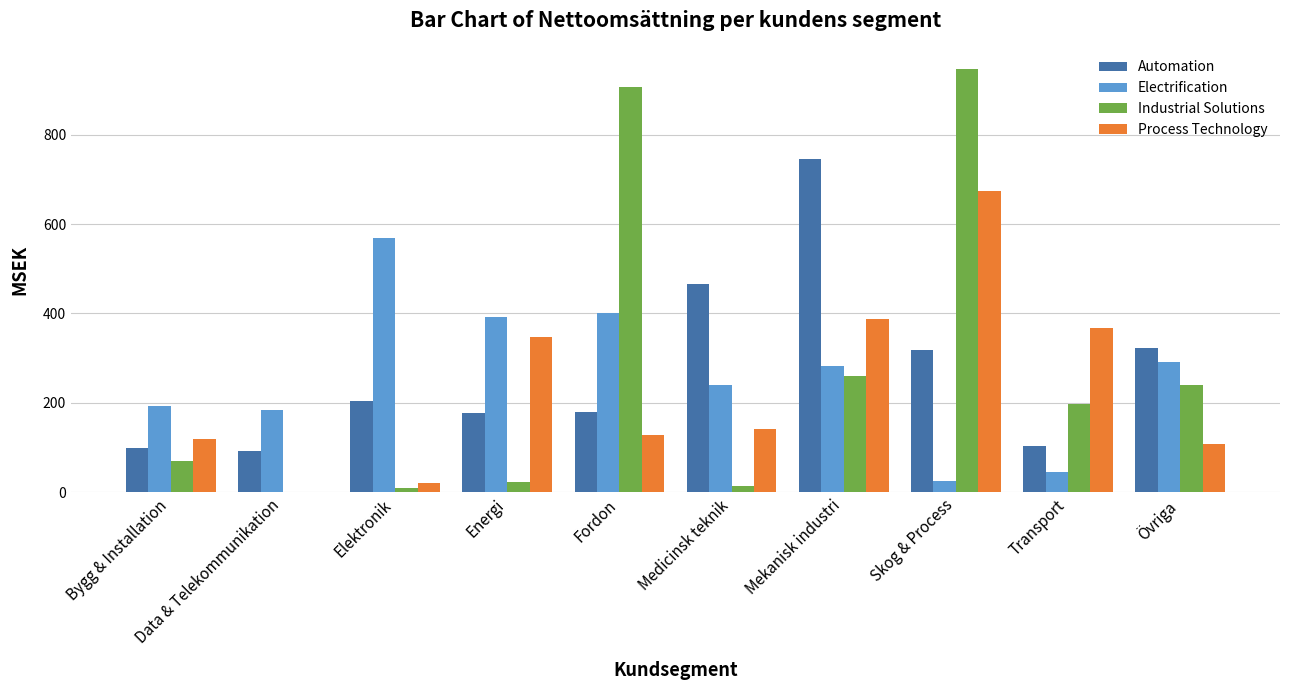

Which series has the widest spread of values?

Industrial Solutions